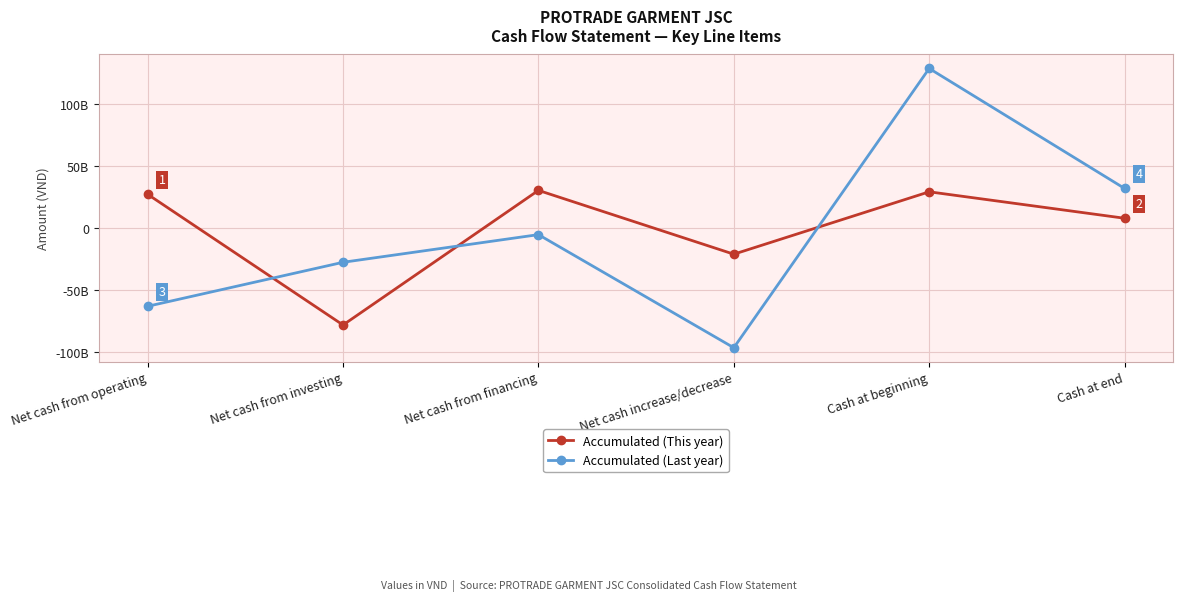

What is the label of the 5th point from the left?

Cash at beginning